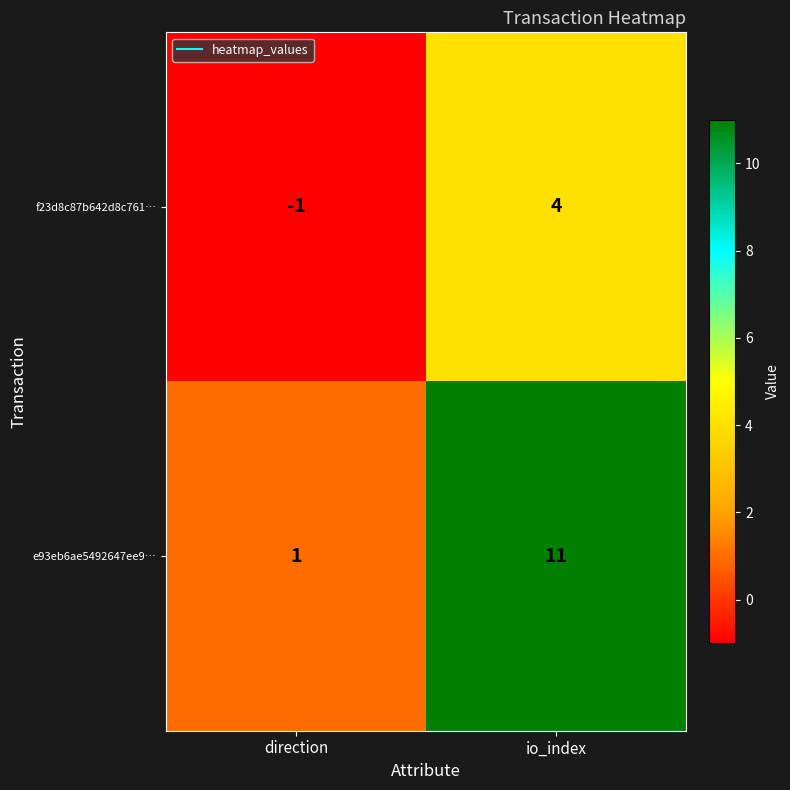

Reading left to right, extract all data points from this chart.

f23d8c87b642d8c761…: -1	4
e93eb6ae5492647ee9…: 1	11